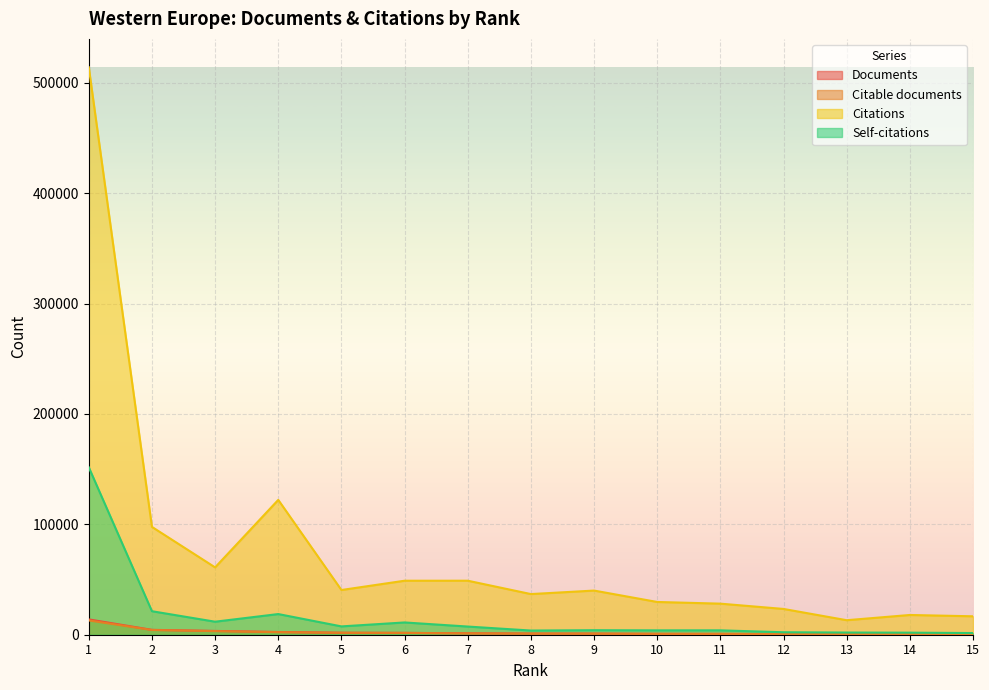

Which series has the largest total across all categories?

Citations